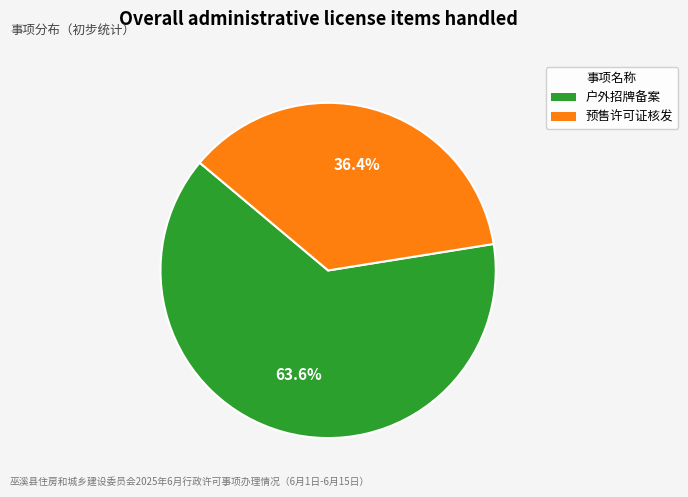

To the nearest percent, what percentage of the pie is 预售许可证核发?

36%